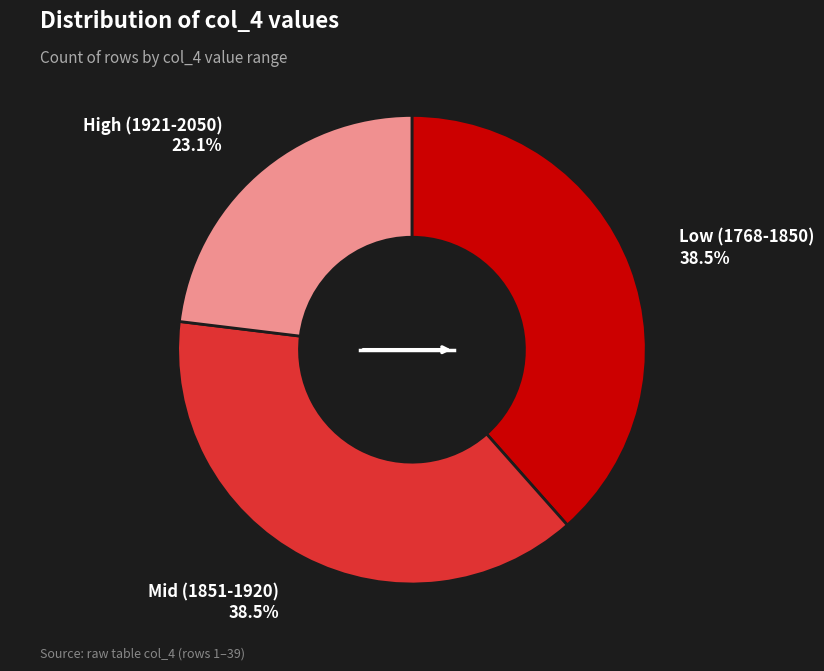

Count the number of slices in the pie.

3